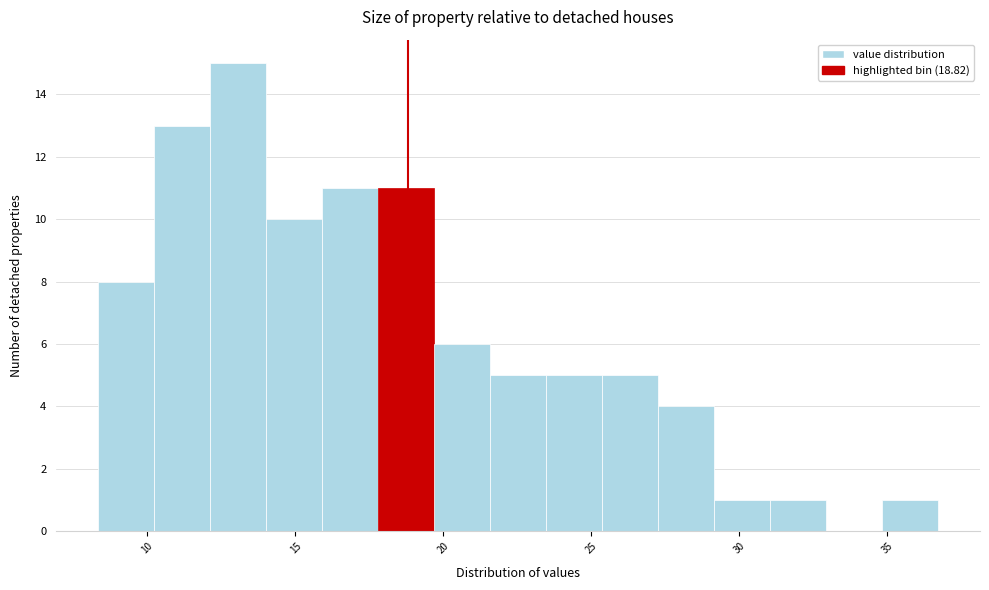

Read against the x-axis, roughly where is the centre of the tallest bar?

13.0